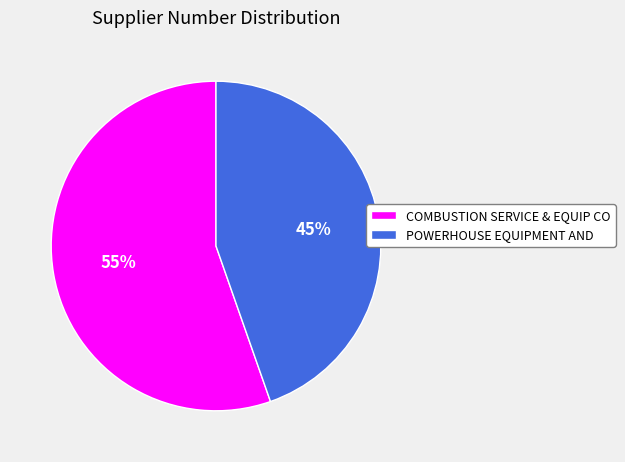

Rank the categories by value from lowest to highest.

POWERHOUSE EQUIPMENT AND, COMBUSTION SERVICE & EQUIP CO